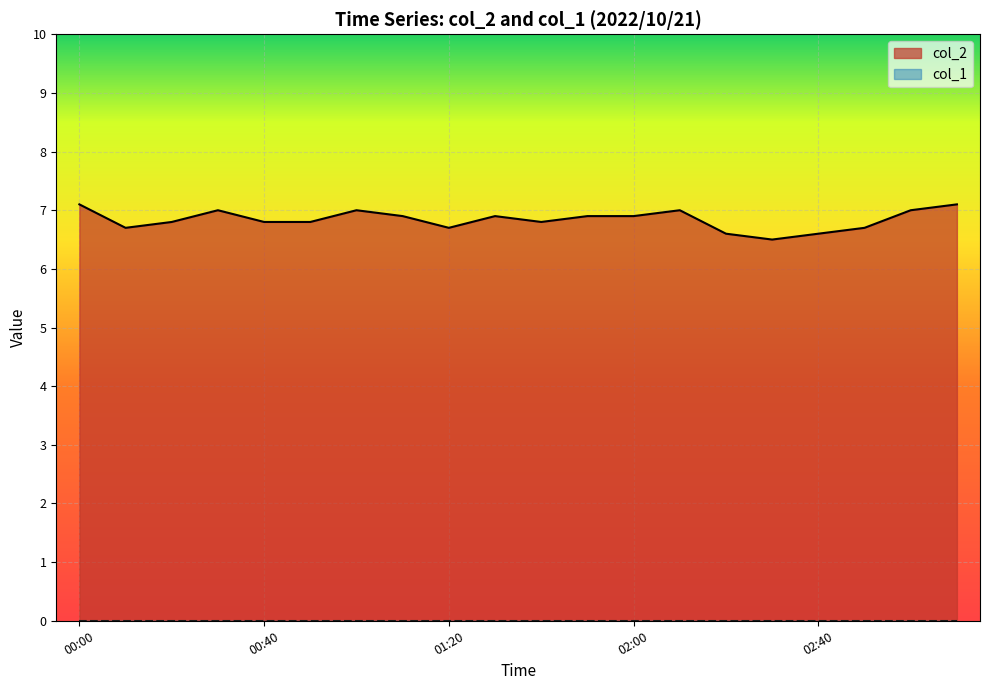

What is the maximum value shown in the chart?

7.1